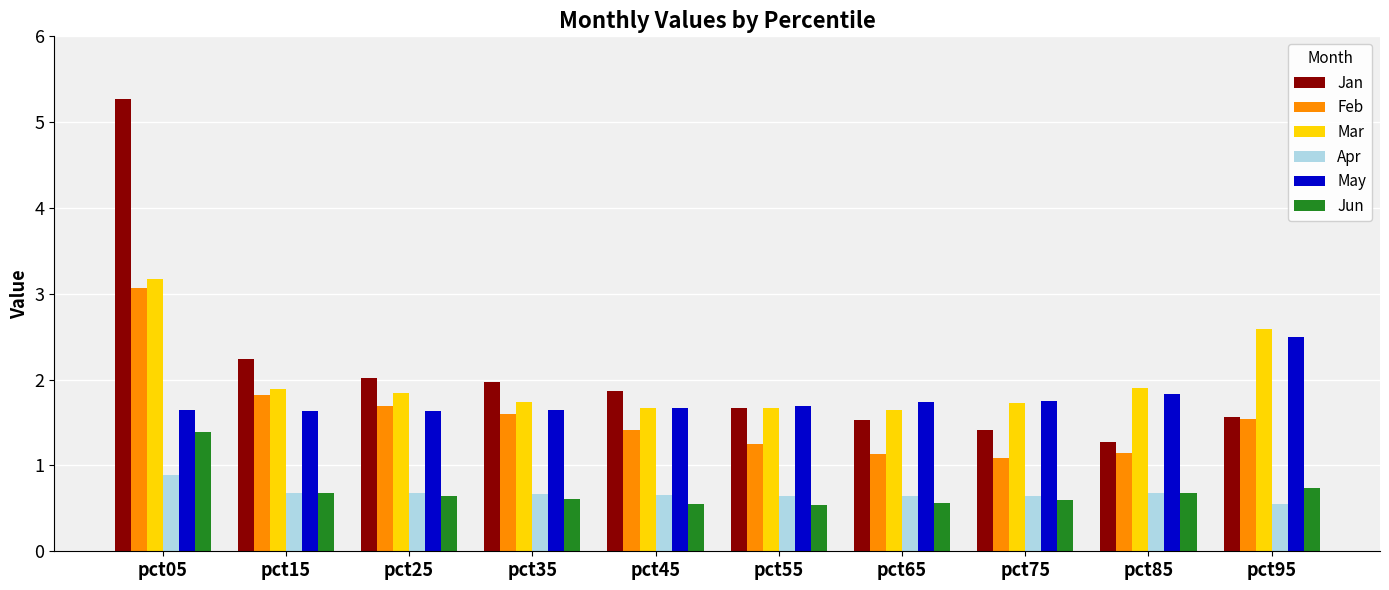

Which series has the largest range (max minus min)?

Jan